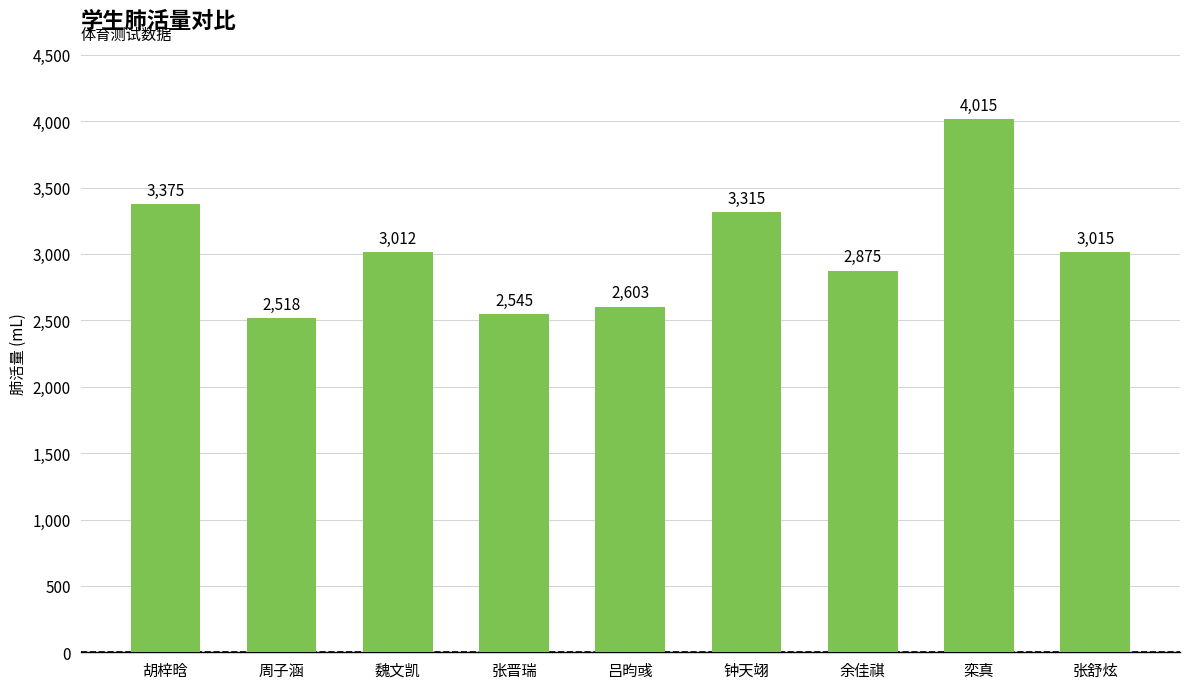

Reading left to right, what are all the values shown in this chart?

胡梓晗=3375	周子涵=2518	魏文凯=3012	张晋瑞=2545	吕昀彧=2603	钟天翊=3315	余佳祺=2875	栾真=4015	张舒炫=3015